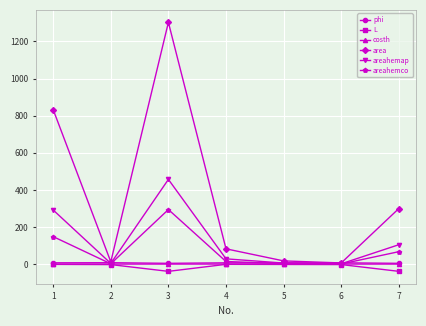

What is the minimum value for costh?

0.8